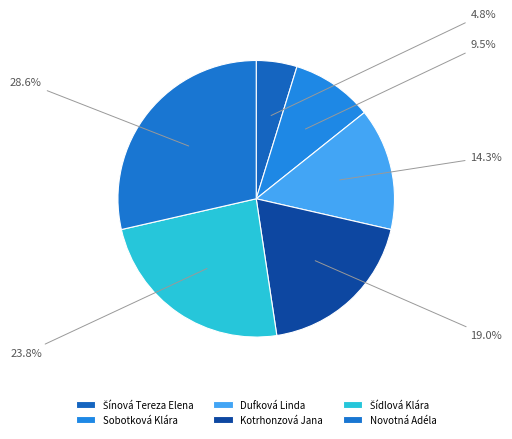

To the nearest percent, what percentage of the pie is Dufková Linda?

14%